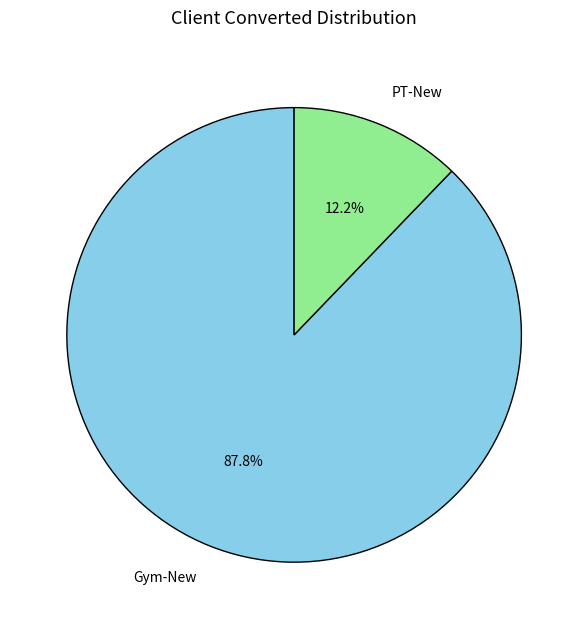

How many segments does this pie chart have?

2